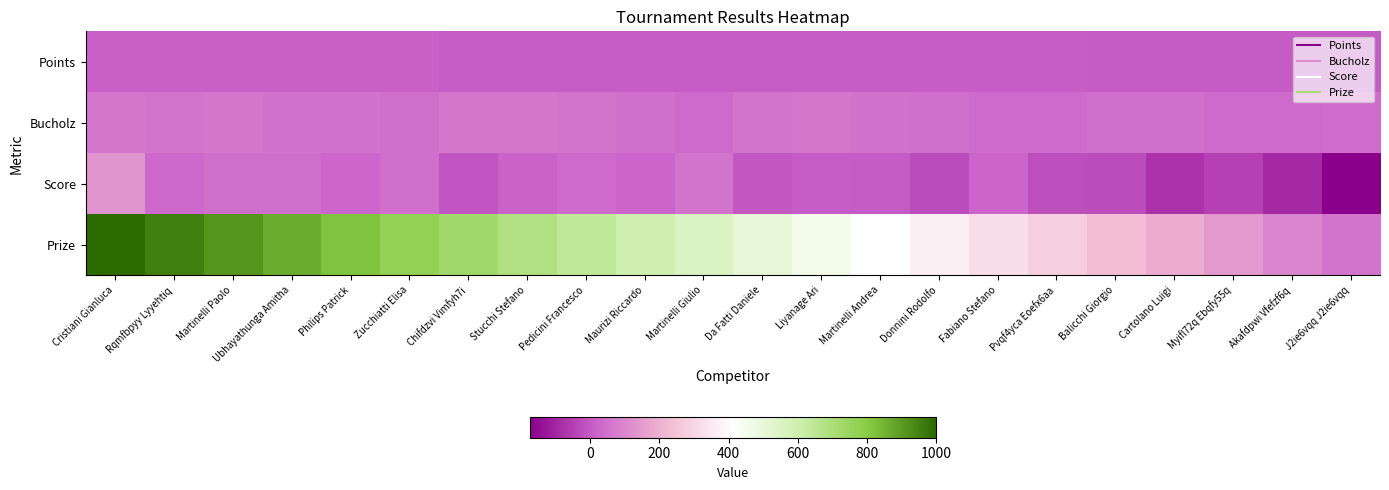

Between Chifdzvi Vimfyh7i and Pedicini Francesco, which is larger?

Chifdzvi Vimfyh7i